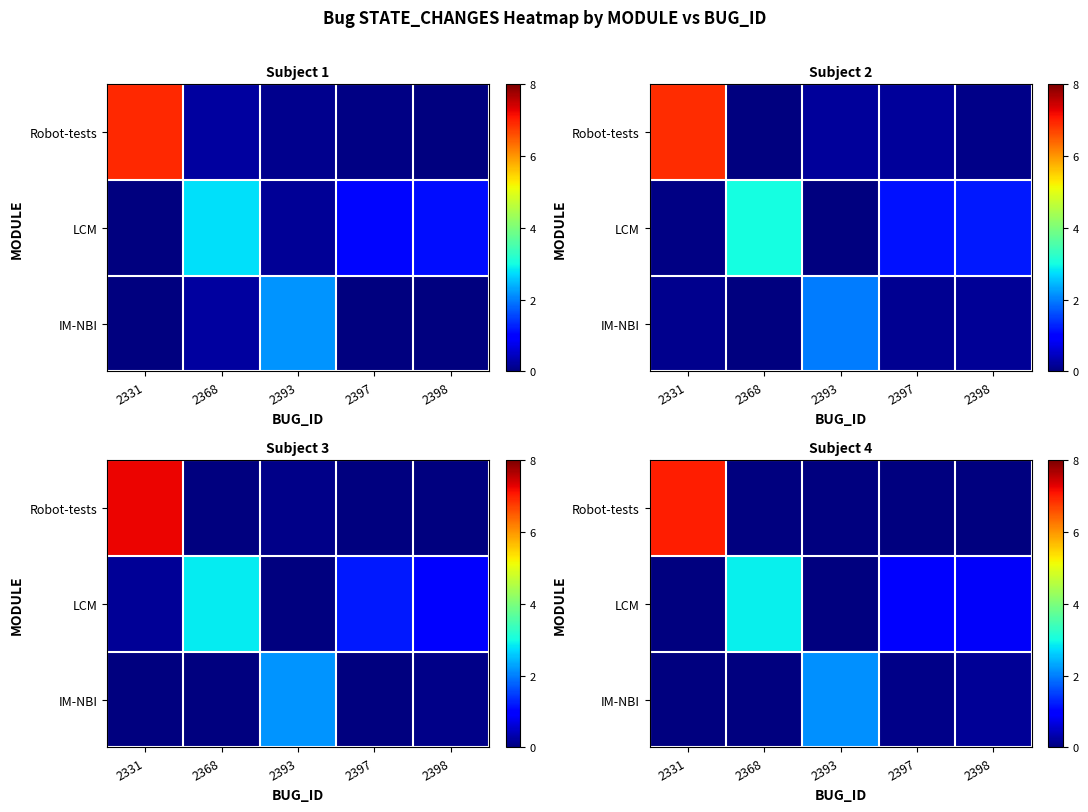

What is the greatest value displayed?

7.0